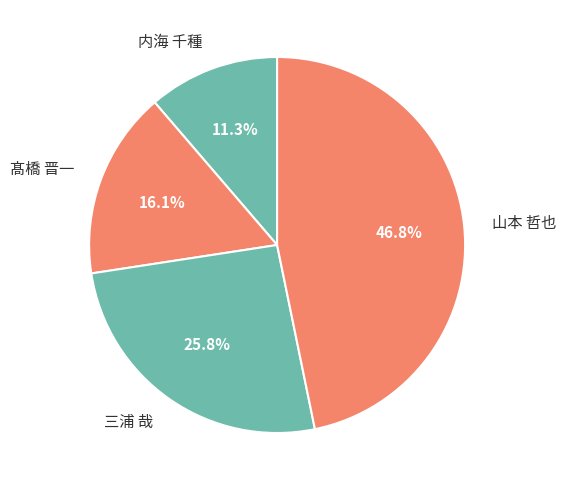

Rank the categories by value from lowest to highest.

内海 千種, 髙橋 晋一, 三浦 哉, 山本 哲也